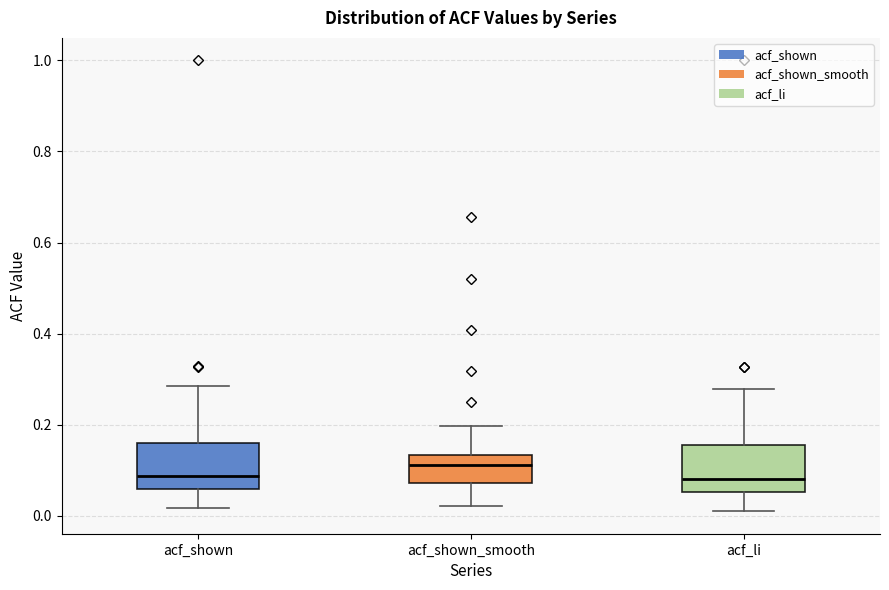

Reading left to right, transcribe this box plot: for each box, give where its median line is, the range the box spans, and where its two whiskers end, as read against the y-axis. The values are not printed on the chart, so give them approximately, as read against the axis.

acf_shown: median 0.08, box 0.06 to 0.16, whiskers 0.02 to 0.28
acf_shown_smooth: median 0.12, box 0.08 to 0.14, whiskers 0.02 to 0.20
acf_li: median 0.08, box 0.06 to 0.16, whiskers 0.02 to 0.28